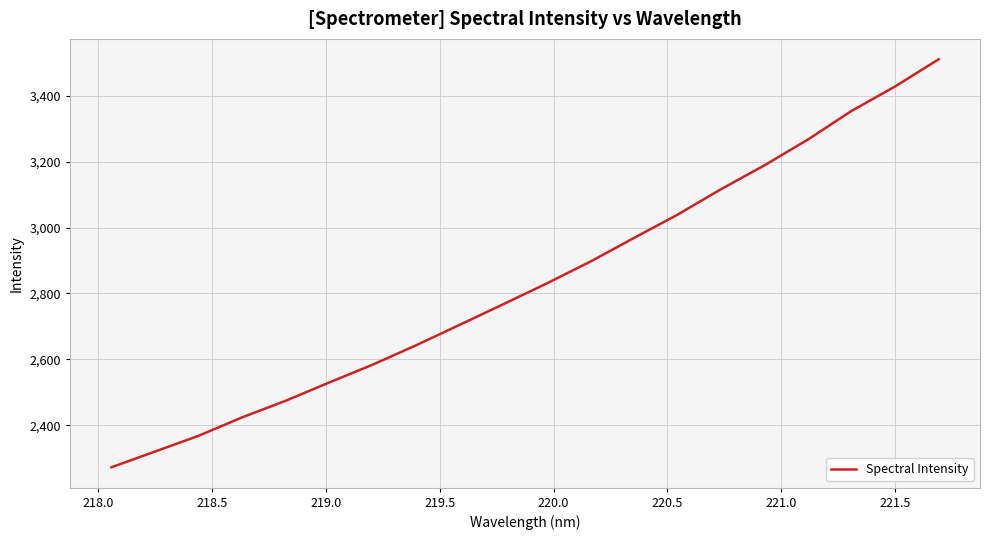

What is the minimum value shown in the chart?

2273.1